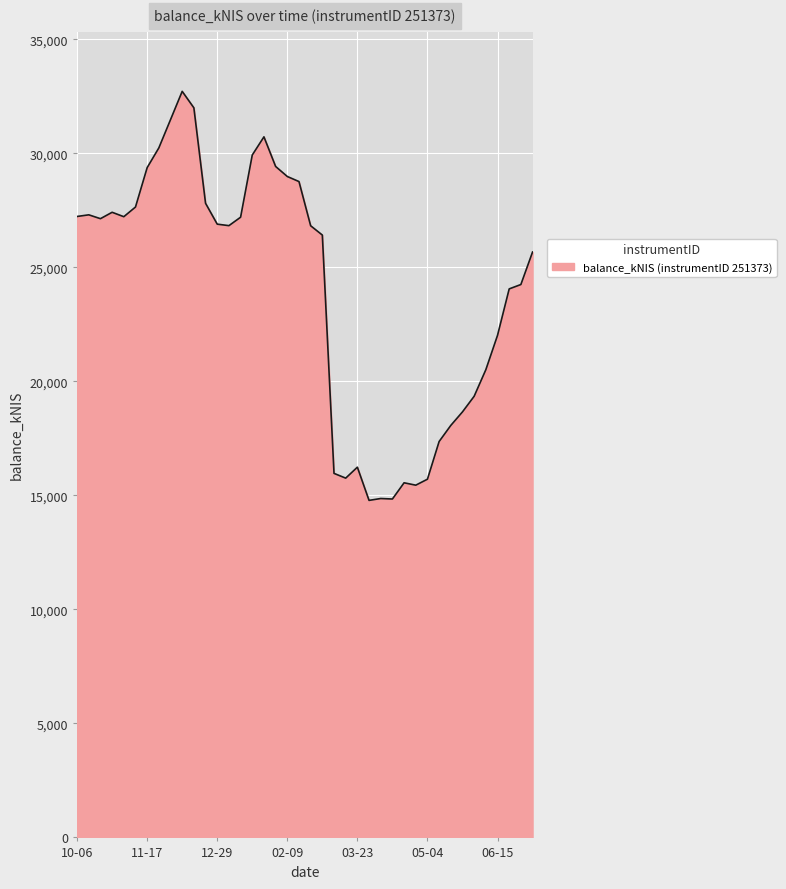

What is the greatest value displayed?

32722.4